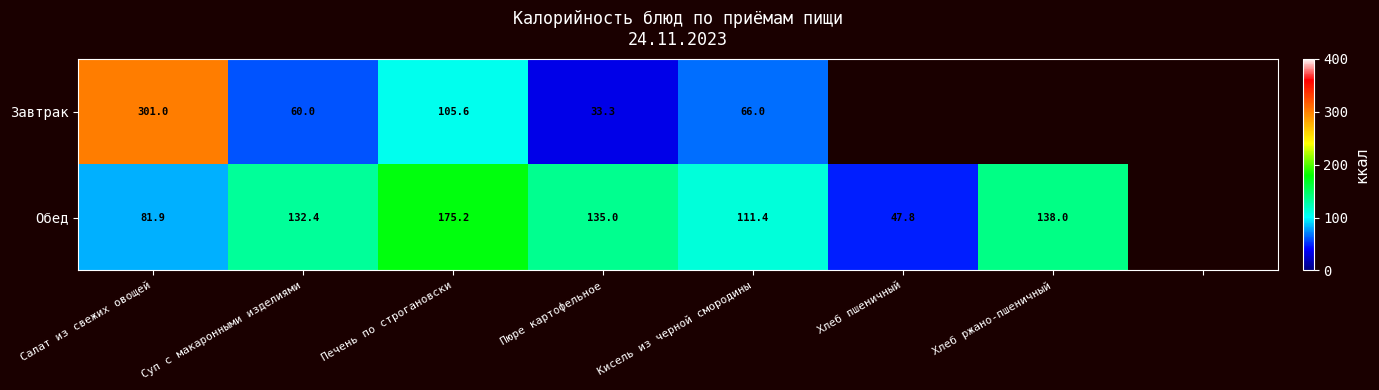

Between Печень по строгановски and Кисель из черной смородины, which series saw the biggest shift?

Обед